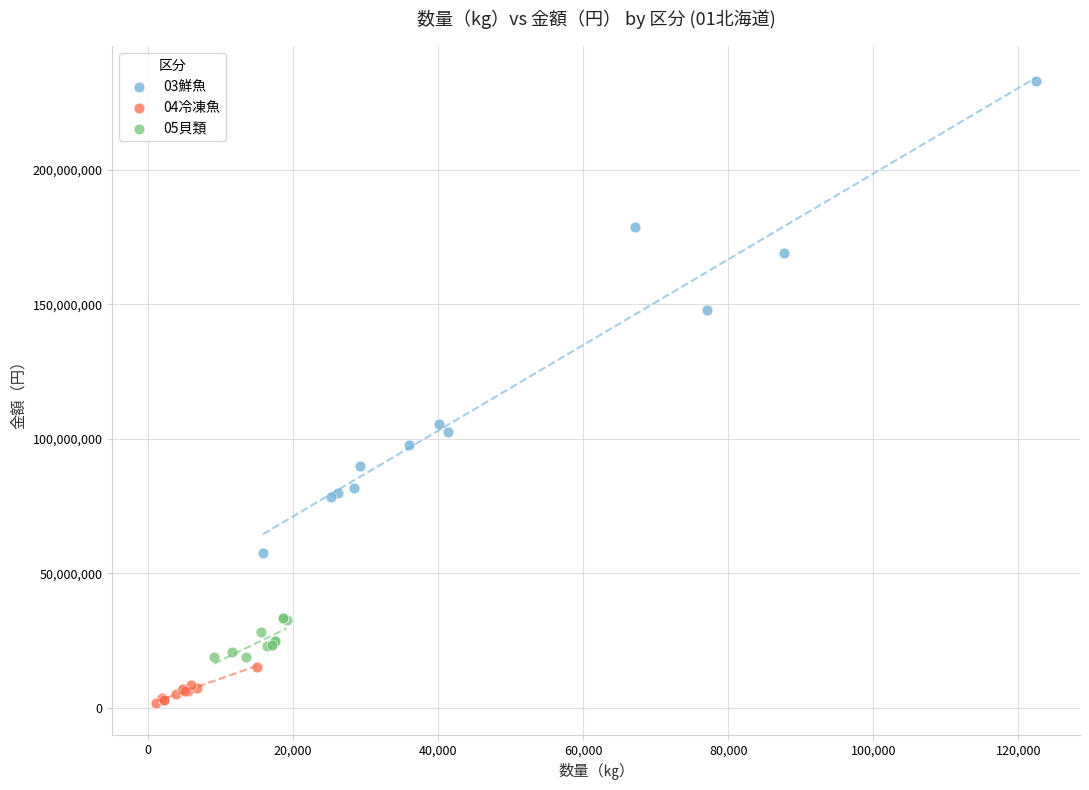

Which series reaches the maximum Y coordinate?

03鮮魚